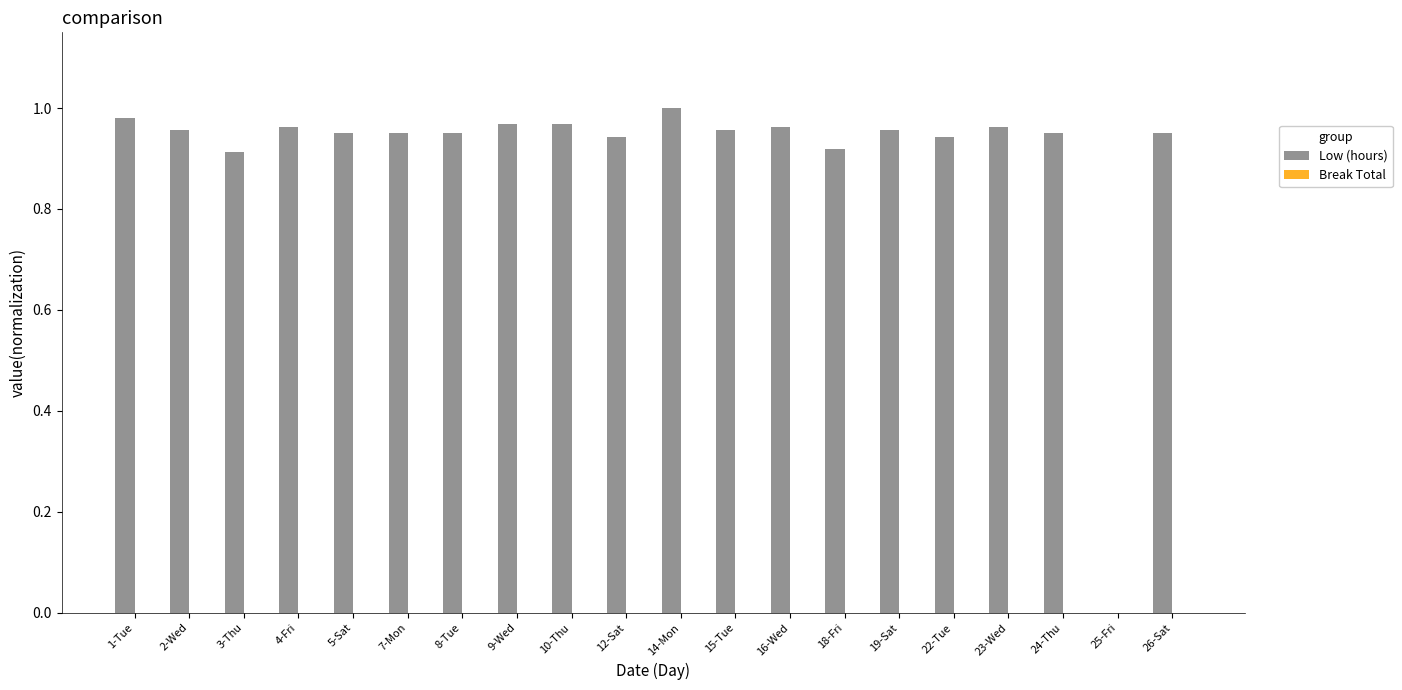

What is the sum of the values at 9-Wed and 19-Sat?

1.9